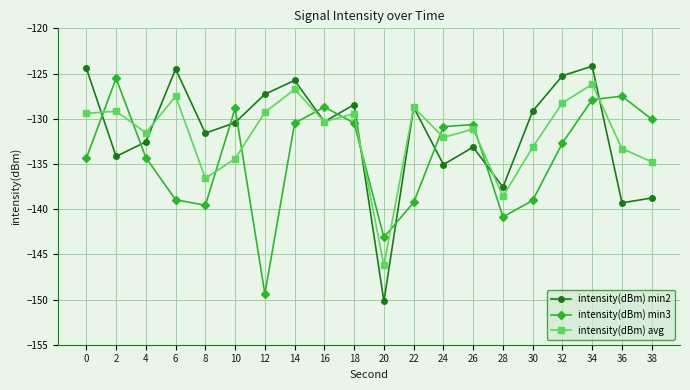

How many intersections are there between intensity(dBm) min3 and intensity(dBm) min2?

11